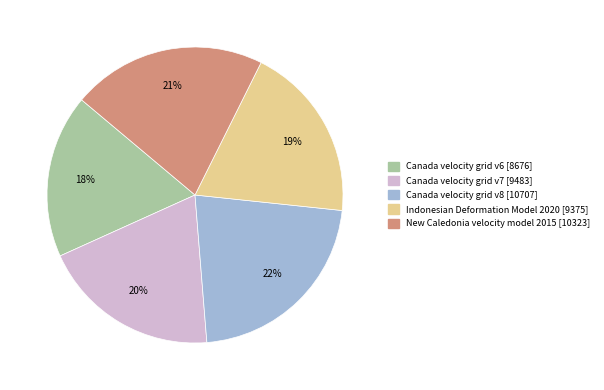

The Indonesian Deformation Model 2020 slice represents 33% of the pie. True or false?

False